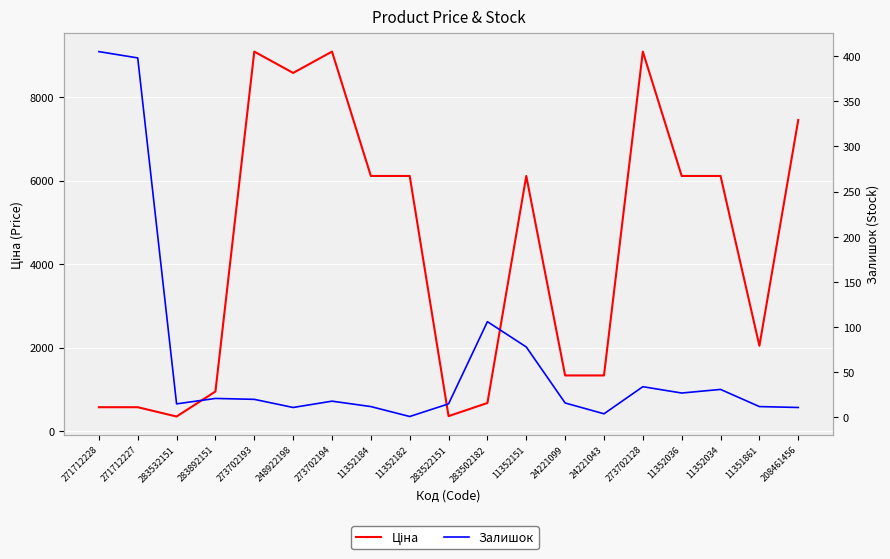

Which series has the widest spread of values?

Ціна